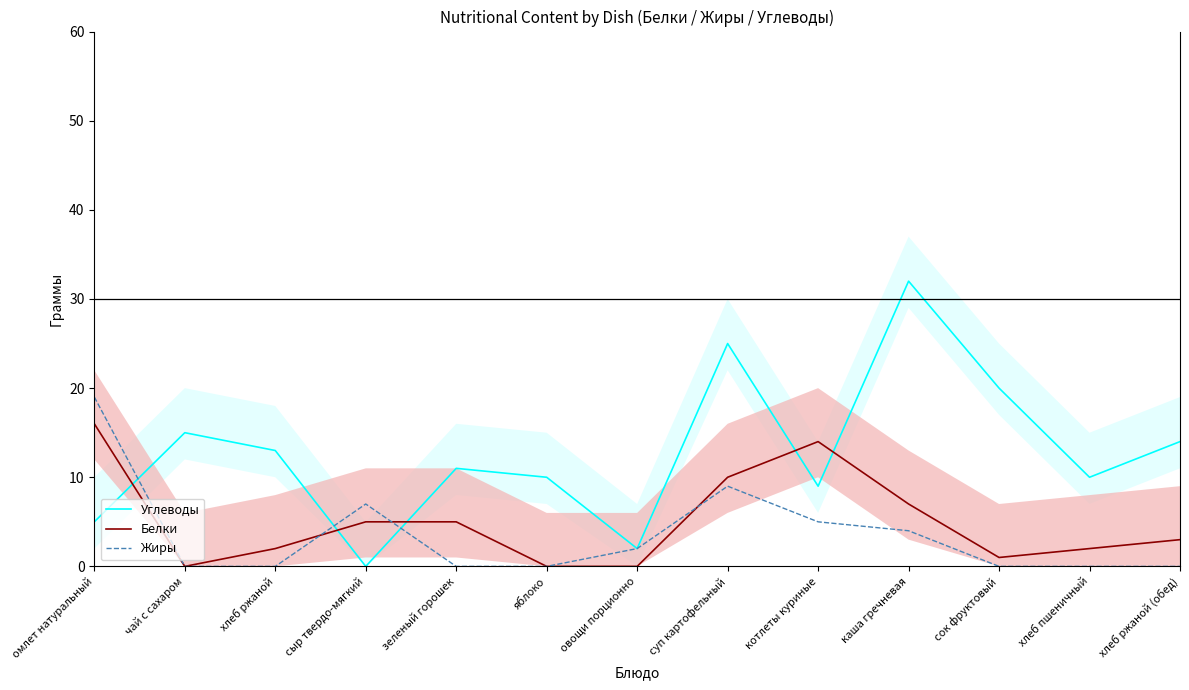

Reading left to right, transcribe all the data shown in this chart.

Углеводы: 5	15	13	0	11	10	2	25	9	32	20	10	14
Белки: 16	0	2	5	5	0	0	10	14	7	1	2	3
Жиры: 19	0	0	7	0	0	2	9	5	4	0	0	0